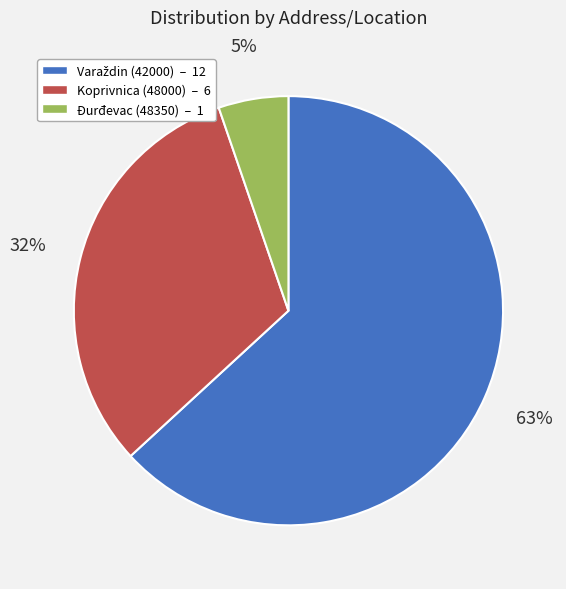

To the nearest percent, what is the difference between the largest and smallest slice percentages?

58%